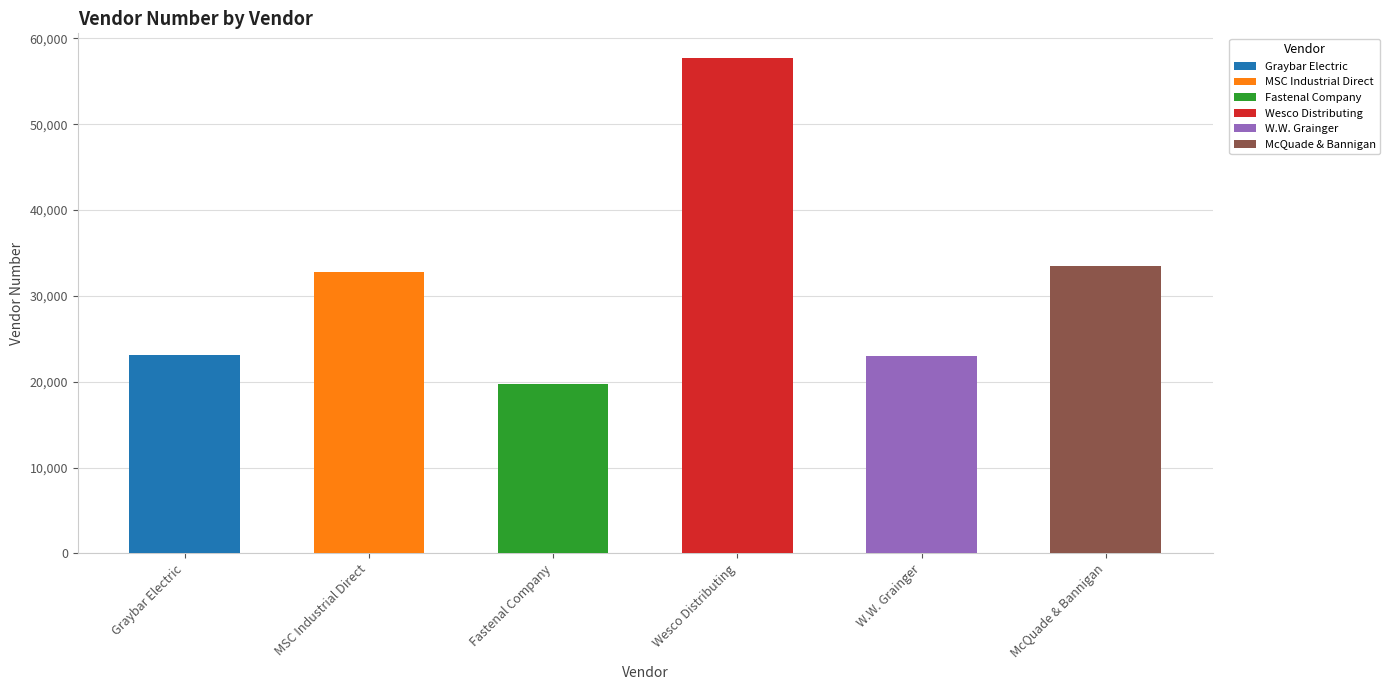

What position from the right is Wesco Distributing?

3